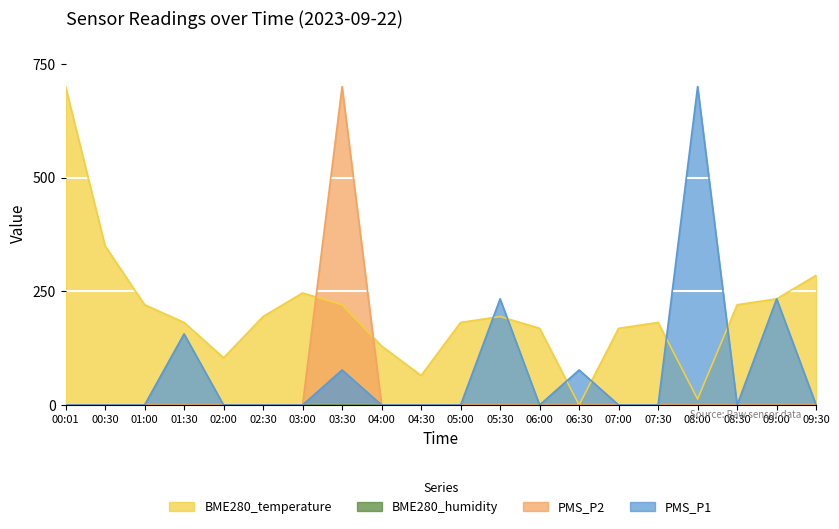

How many values in the BME280_temperature series are below 194?

10